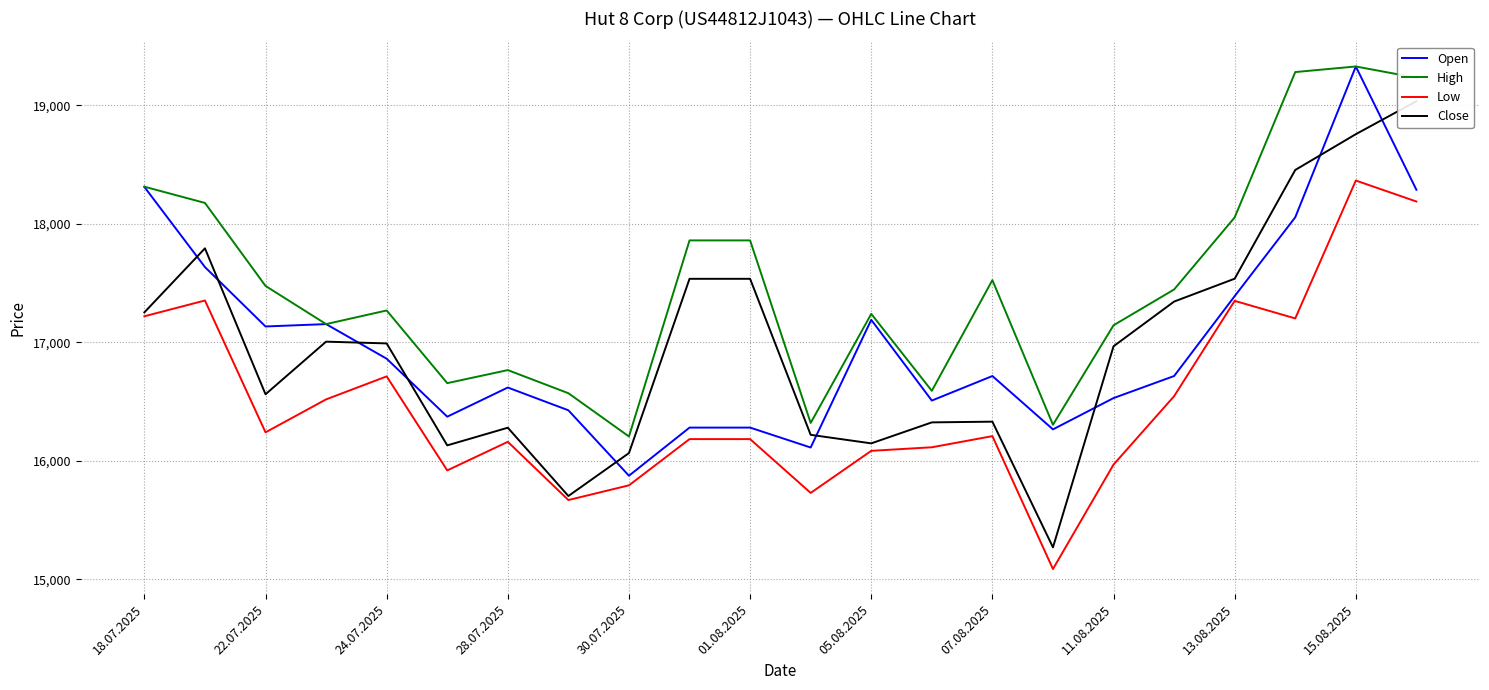

What is the minimum value for Open?

15875